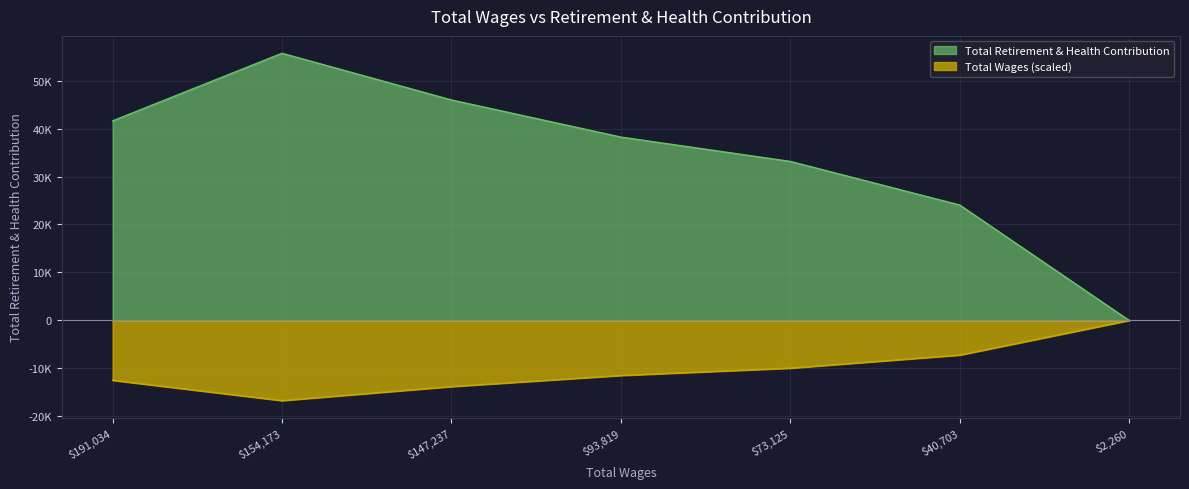

What is the sum of the values at 154173.0 and 93819.0?

93904